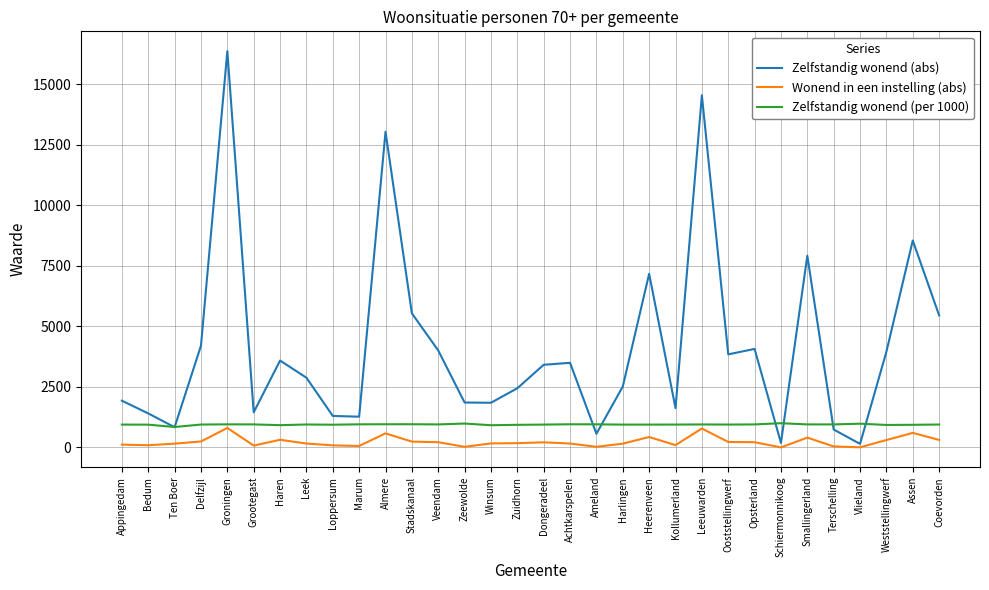

Which series has the widest spread of values?

Zelfstandig wonend (abs)